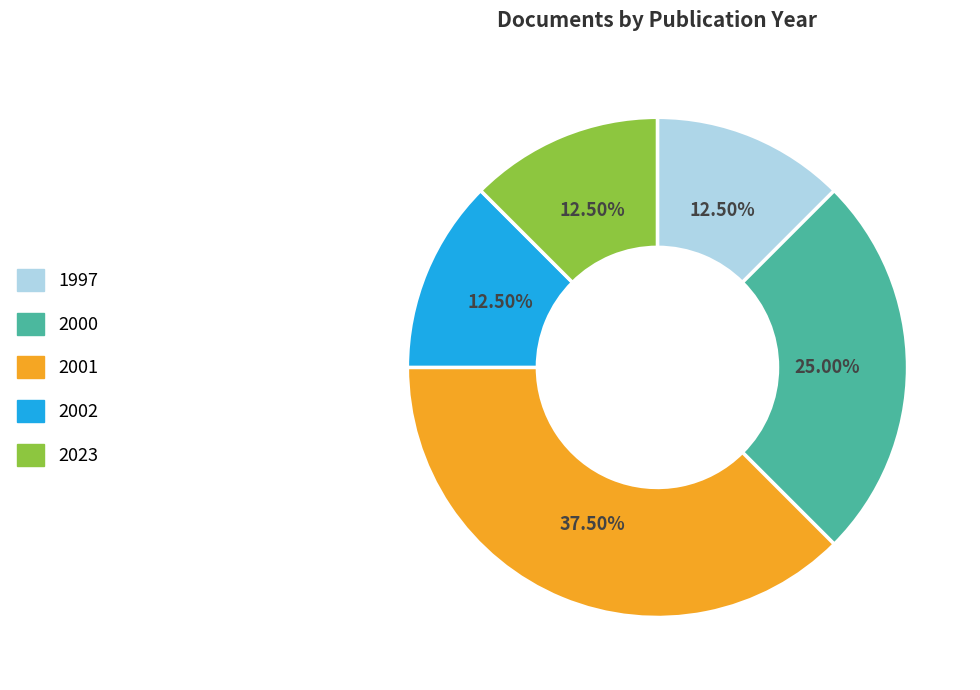

Do 2000 and 2002 together represent more than half of the pie?

No